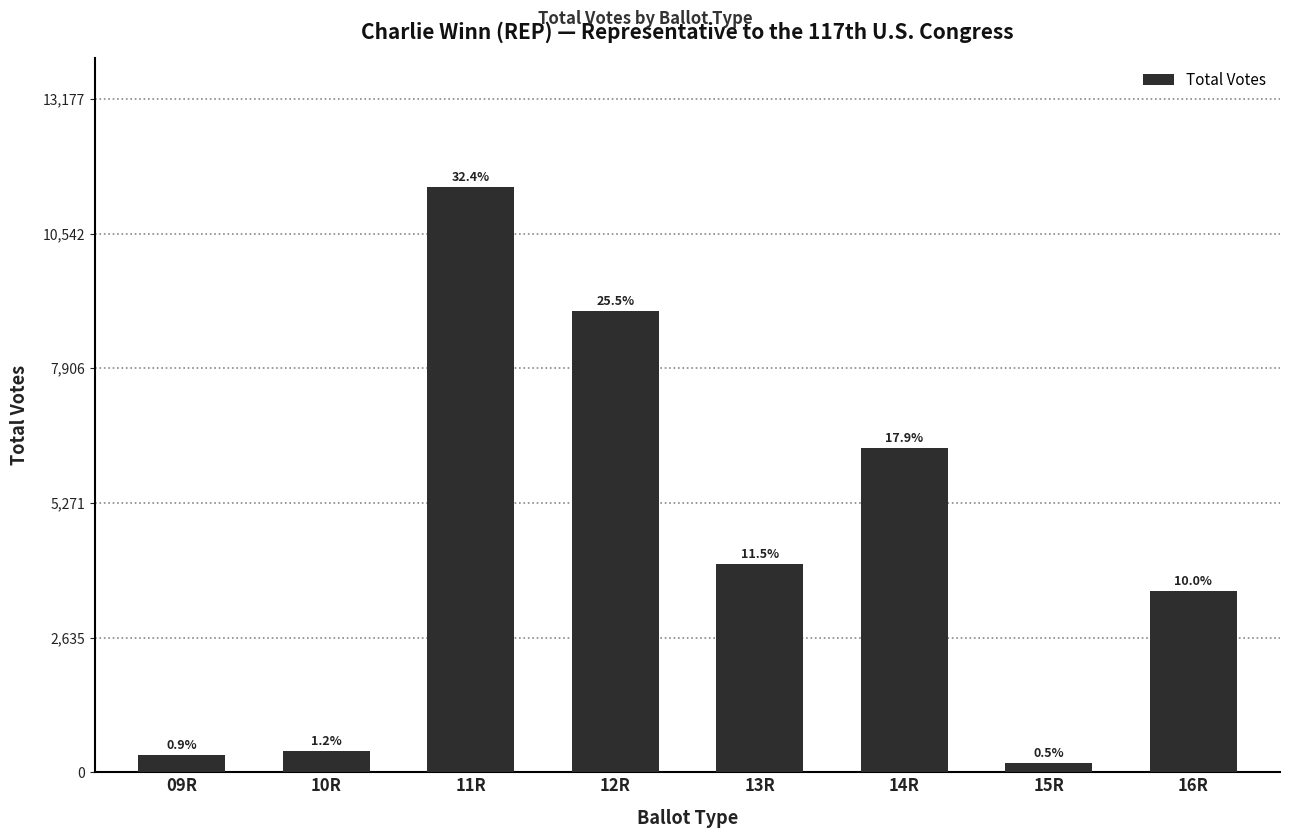

Where is the data nearest to the value 5824?

14R